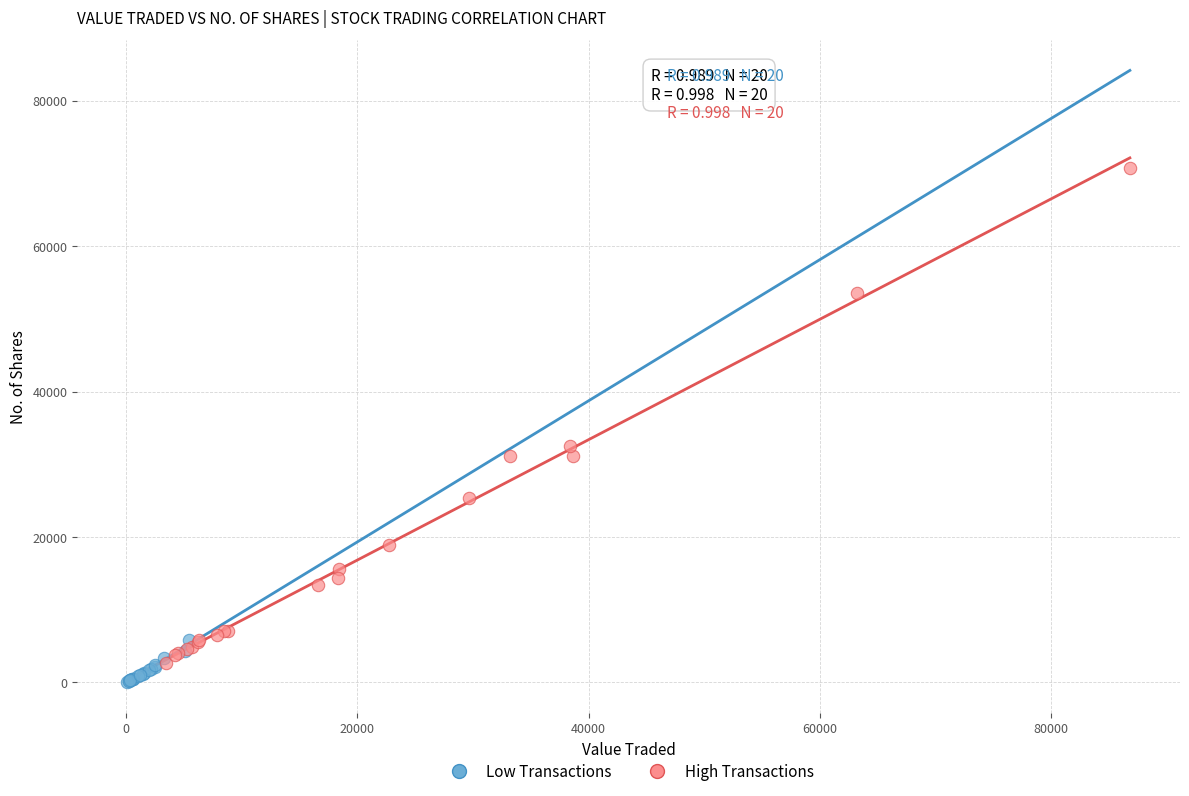

Which series has the largest Y range (max minus min)?

High Transactions